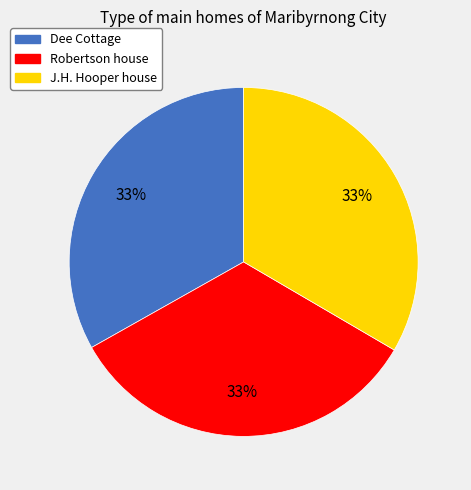

To the nearest percent, what portion does Dee Cottage represent?

33%